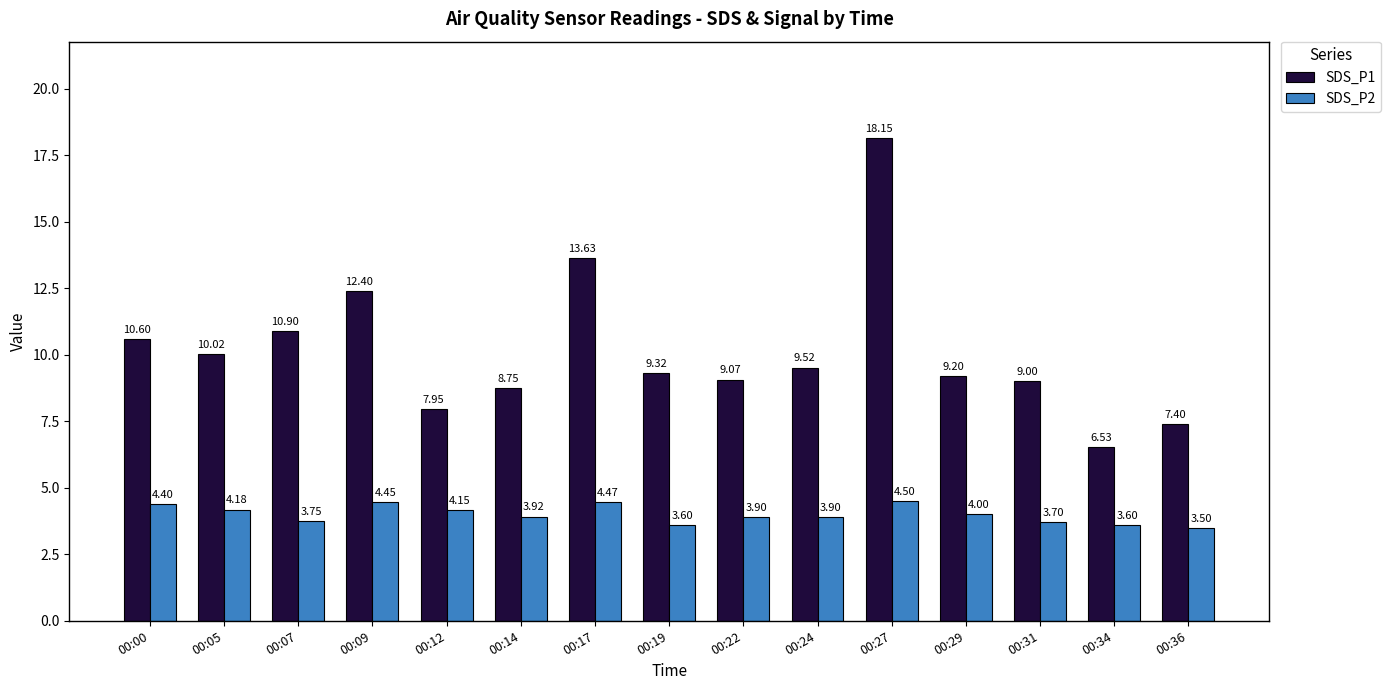

How many bars are there in total?

30